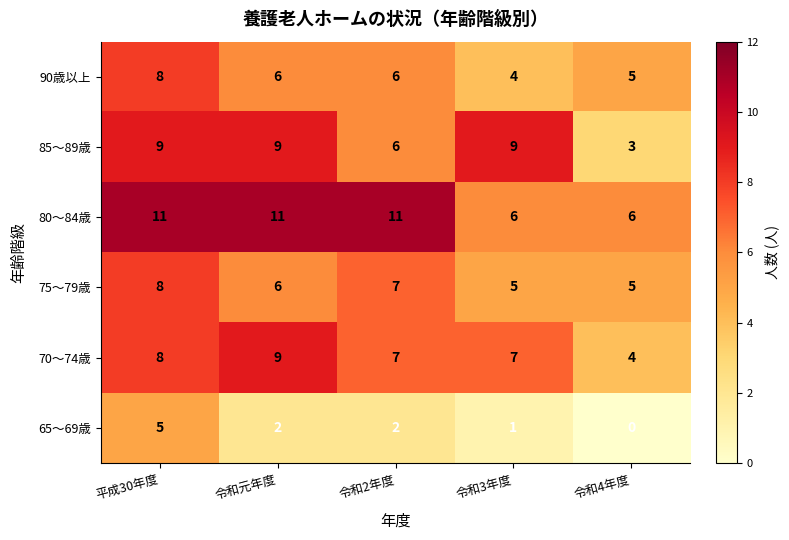

Reading left to right, transcribe all the data shown in this chart.

90歳以上: 平成30年度=8	令和元年度=6	令和2年度=6	令和3年度=4	令和4年度=5
85～89歳: 平成30年度=9	令和元年度=9	令和2年度=6	令和3年度=9	令和4年度=3
80～84歳: 平成30年度=11	令和元年度=11	令和2年度=11	令和3年度=6	令和4年度=6
75～79歳: 平成30年度=8	令和元年度=6	令和2年度=7	令和3年度=5	令和4年度=5
70～74歳: 平成30年度=8	令和元年度=9	令和2年度=7	令和3年度=7	令和4年度=4
65～69歳: 平成30年度=5	令和元年度=2	令和2年度=2	令和3年度=1	令和4年度=0